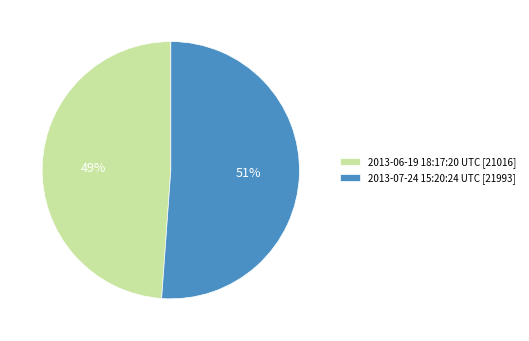

Do 2013-07-24 15:20:24 UTC [21993] and 2013-06-19 18:17:20 UTC [21016] together represent more than half of the pie?

Yes